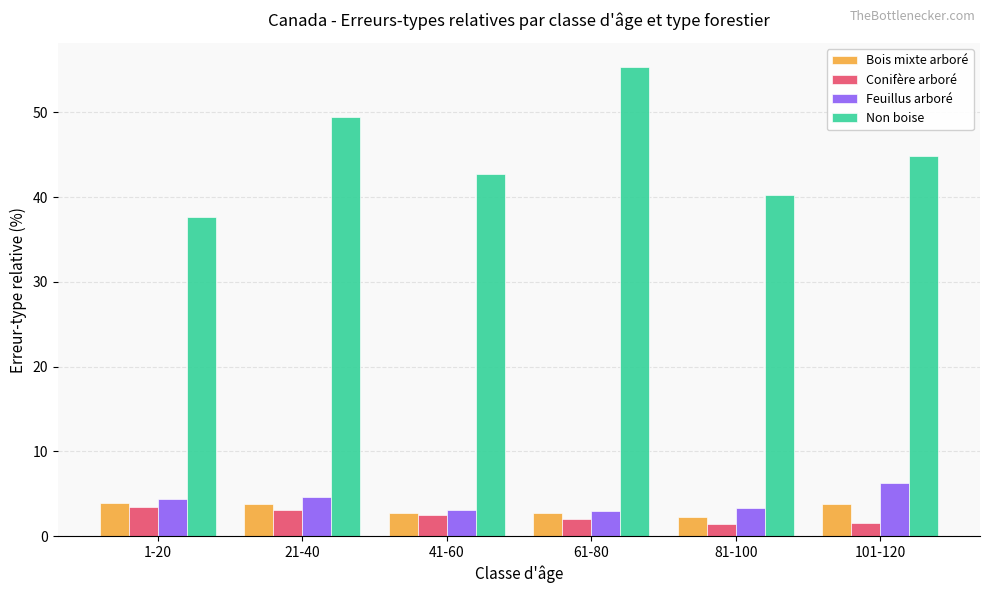

The value of Non boise at 61-80 is 29.3. True or false?

False